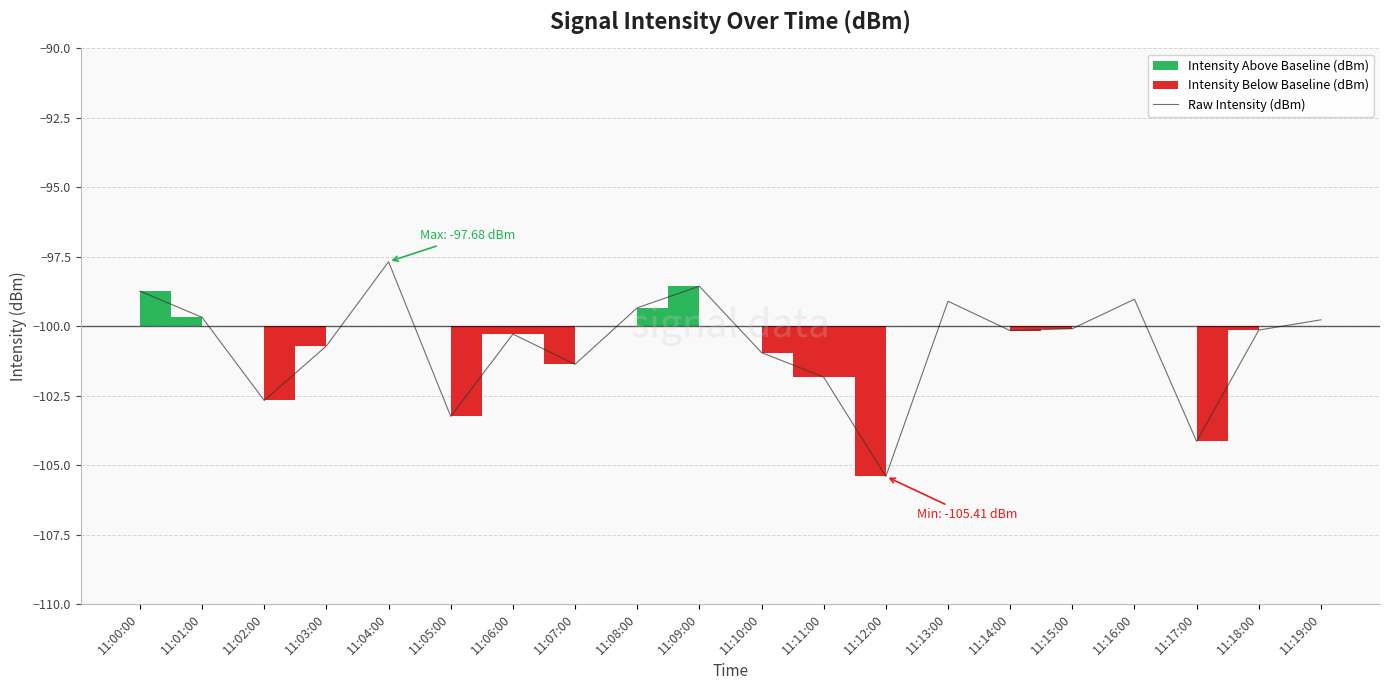

What is the value of the 2nd point from the left?

-99.7